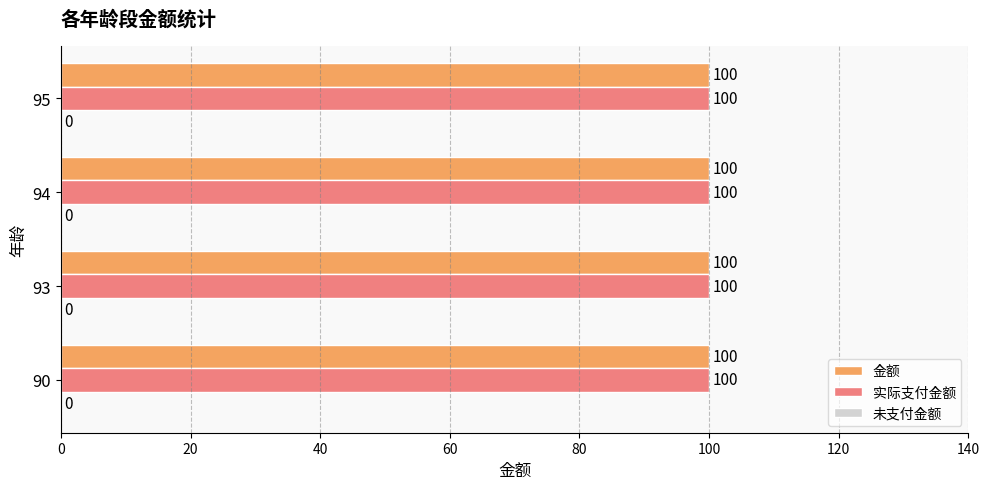

Which category has the highest value in the 未支付金额 series?

90